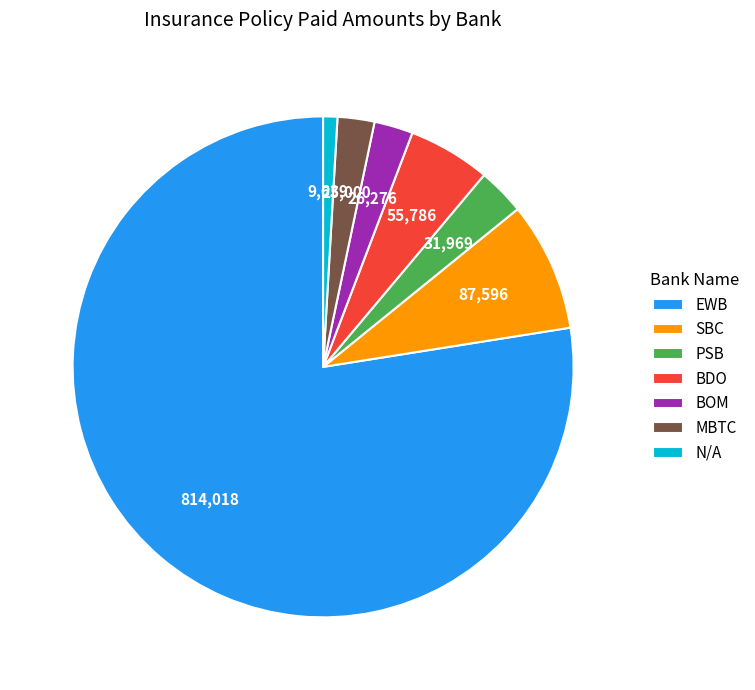

Combined, do PSB and BDO account for over 50%?

No